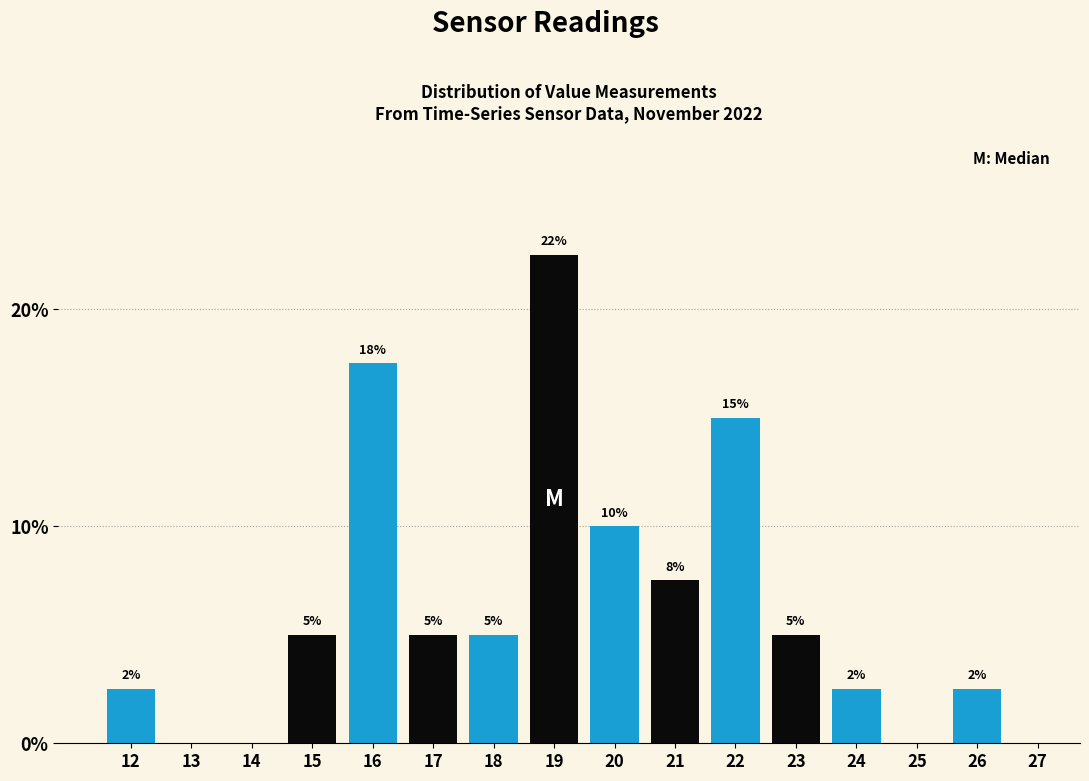

Where is the data nearest to the value 11?

20